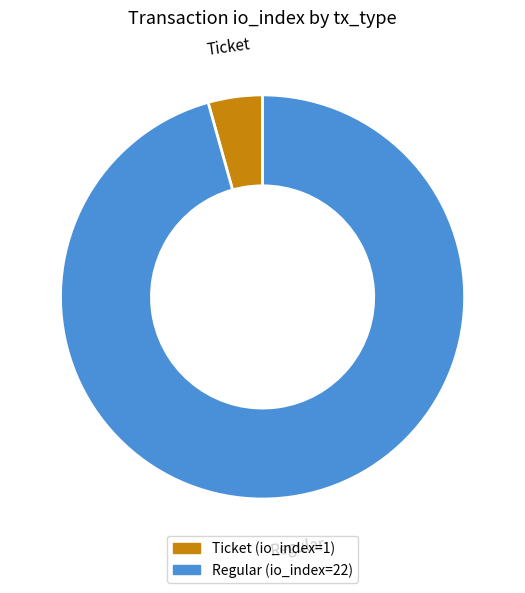

Count the number of slices in the pie.

2